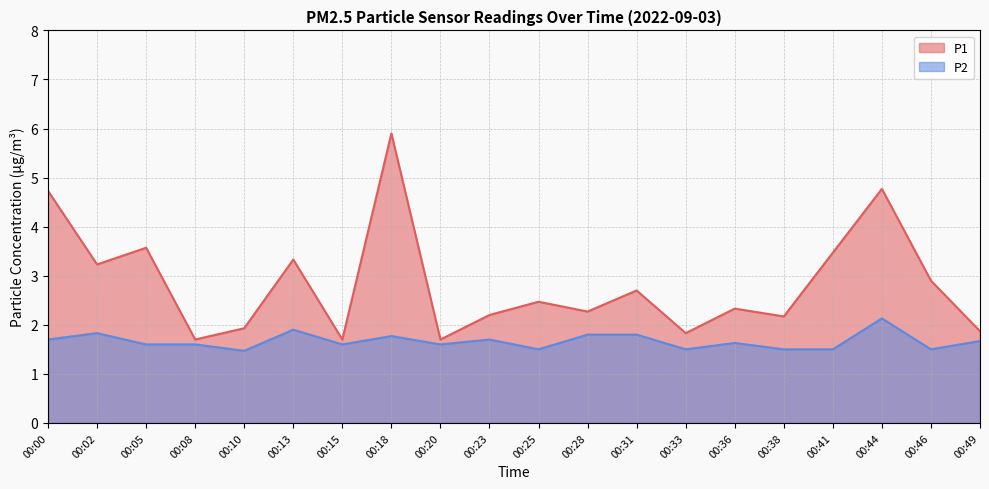

True or false: P1 and P2 intersect in this chart.

False